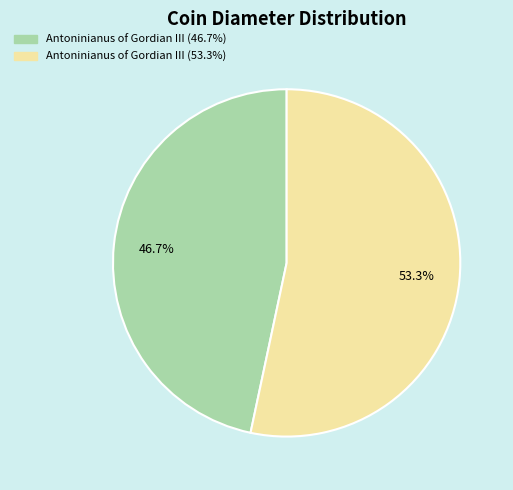

Does any single category account for the majority?

Yes